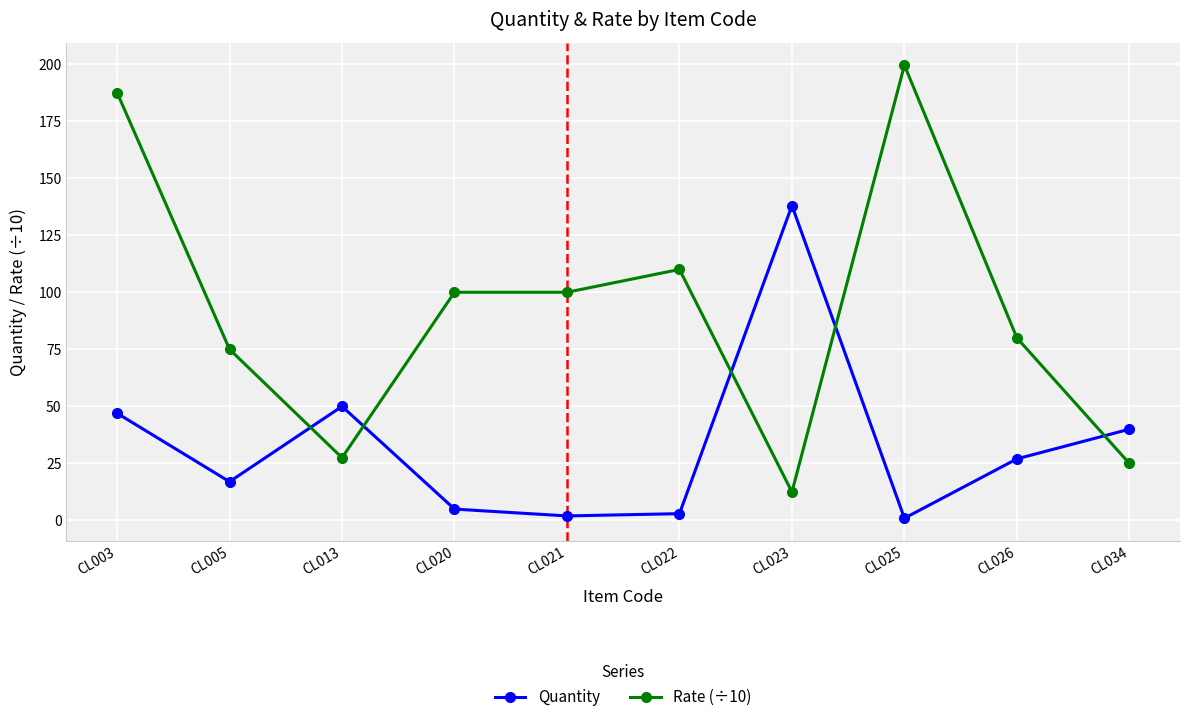

What is the value of the Quantity point at the 9th from the left?

27.0